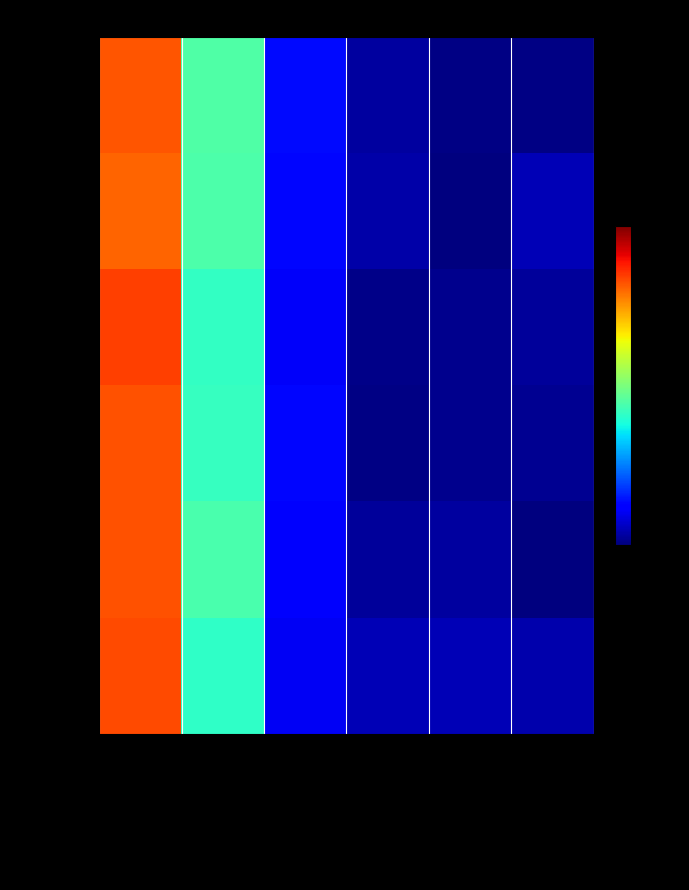

List the series in order of their peak value, highest first.

Nicholas, Aileen, Michael, Martin, Simon, Tim